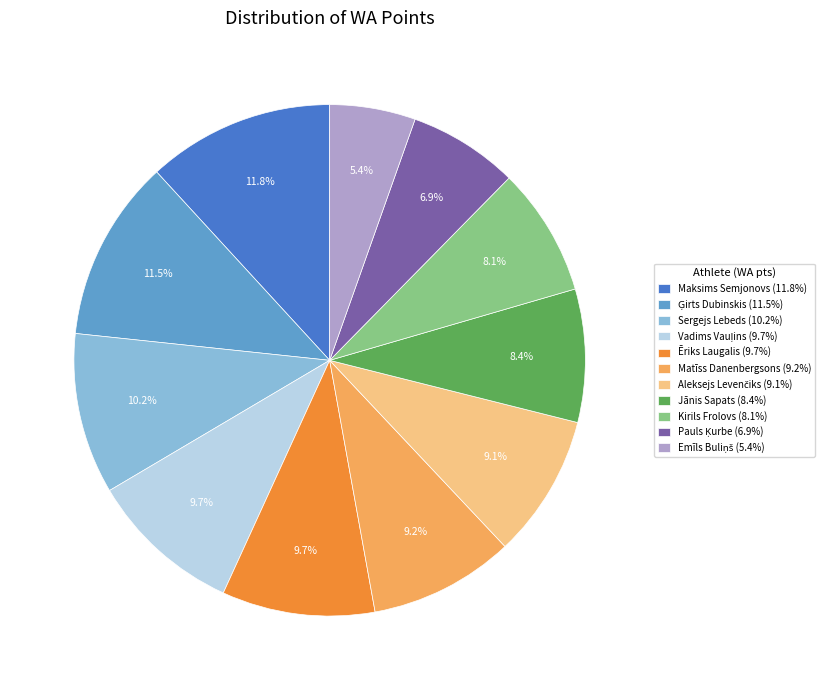

Count the number of slices in the pie.

11